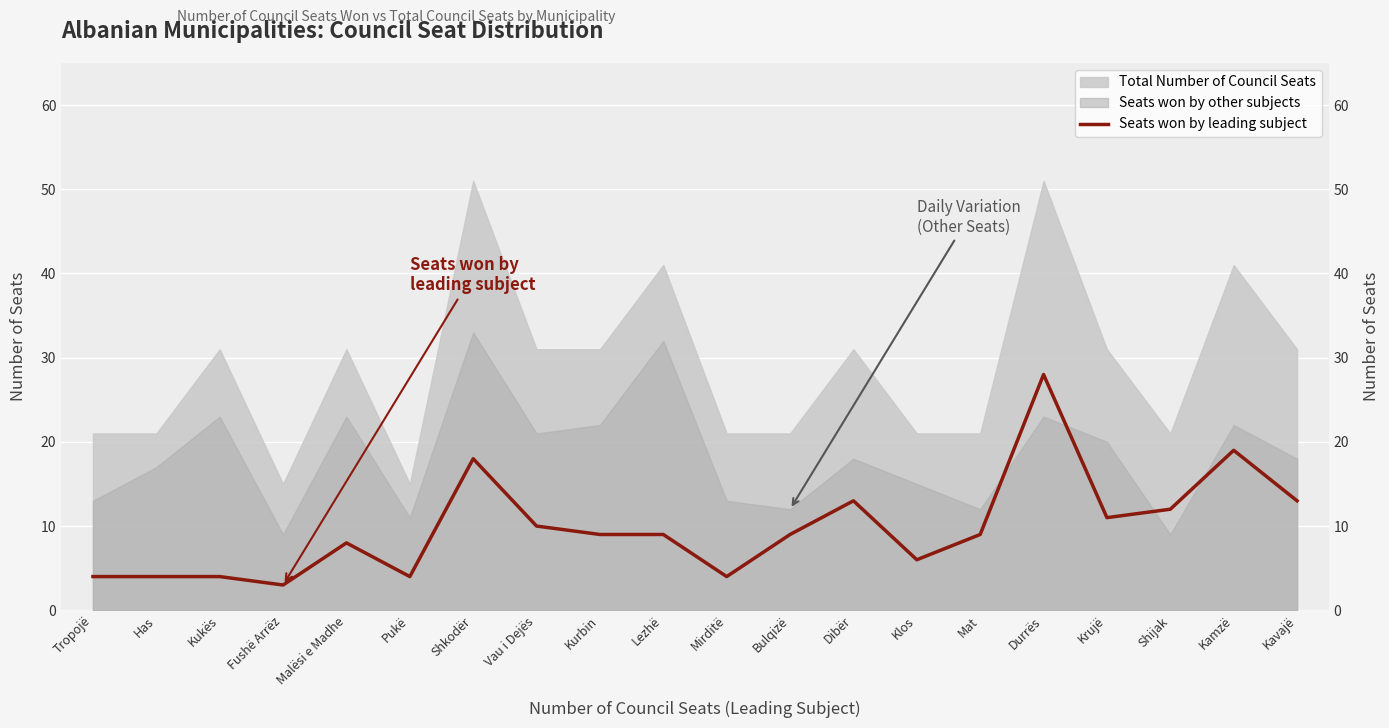

Which category has the lowest value across all series?

Fushë Arrëz